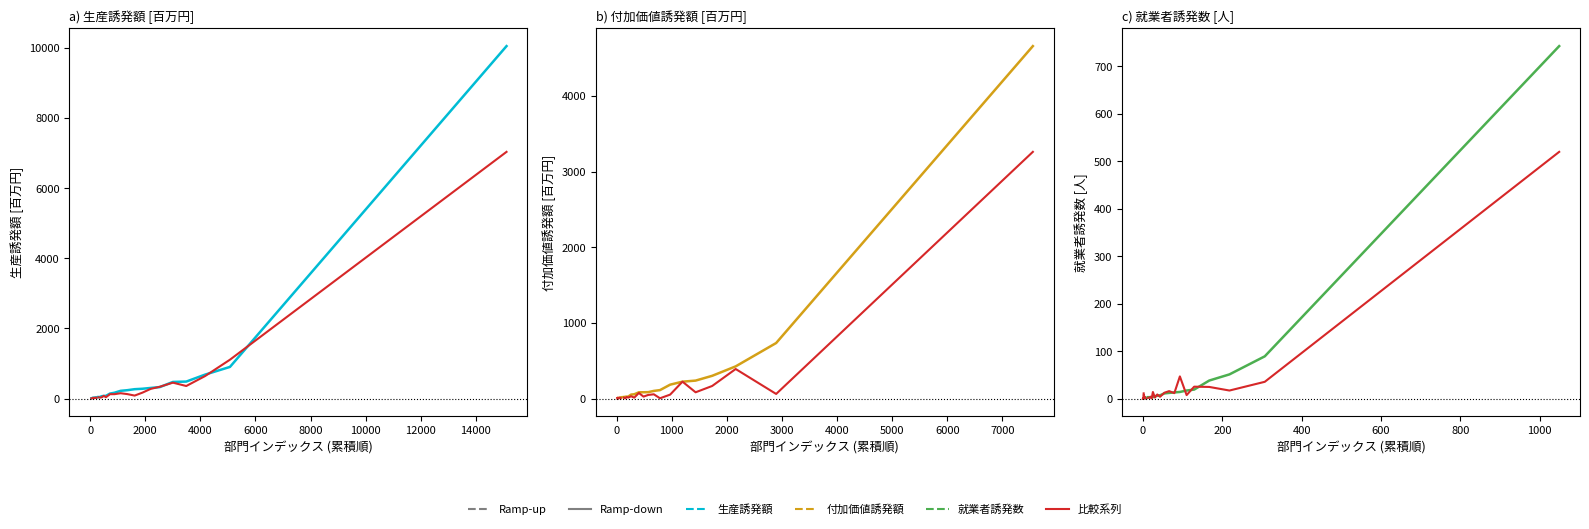

True or false: 就業者誘発数 and 付加価値誘発額 cross at least once.

False